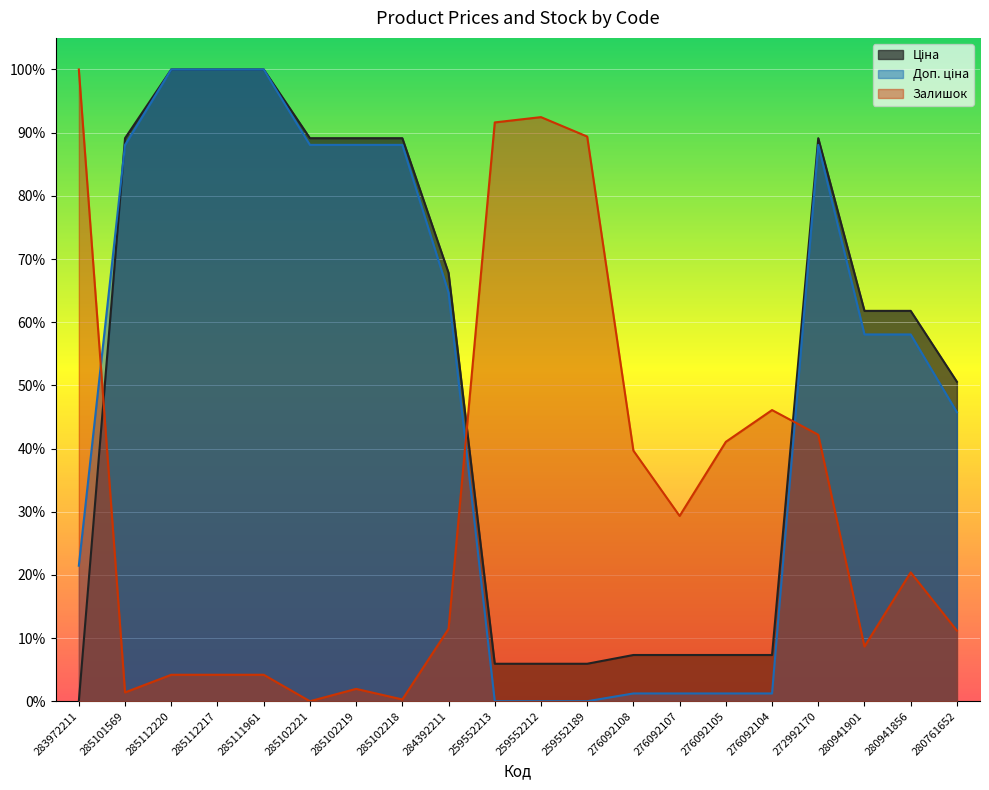

How many data points does each series have?

20